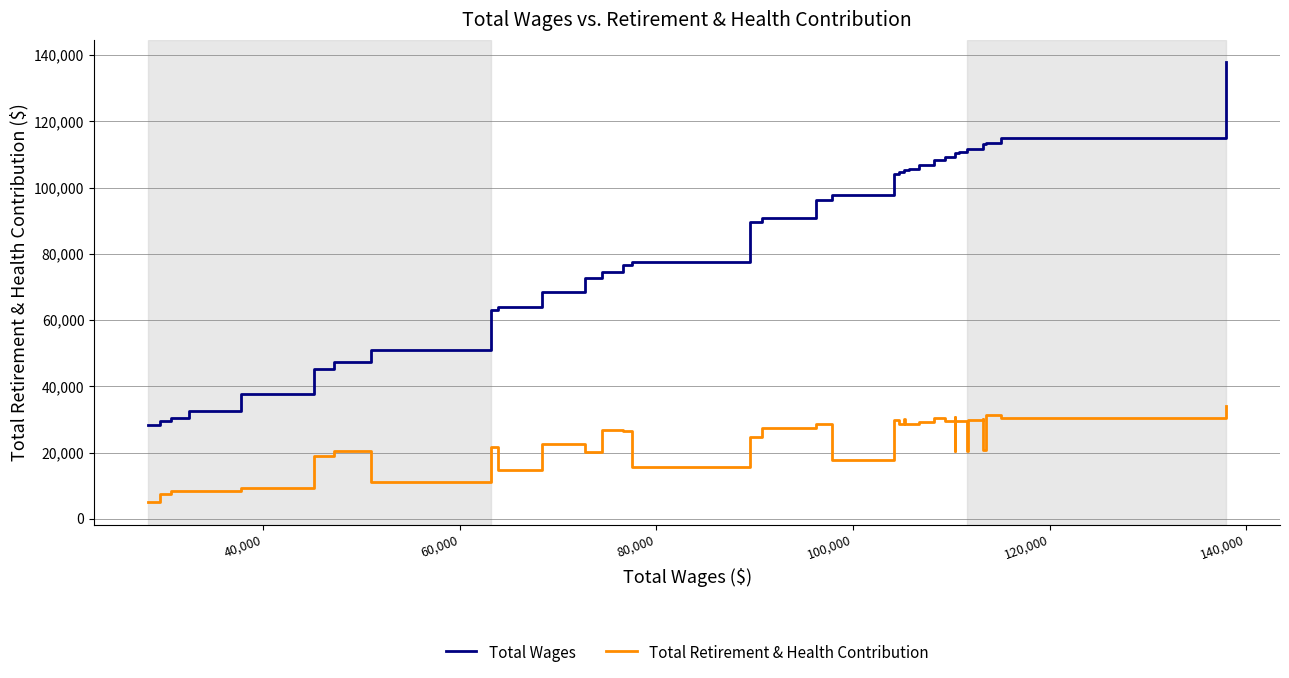

True or false: Total Retirement & Health Contribution and Total Wages cross at least once.

False